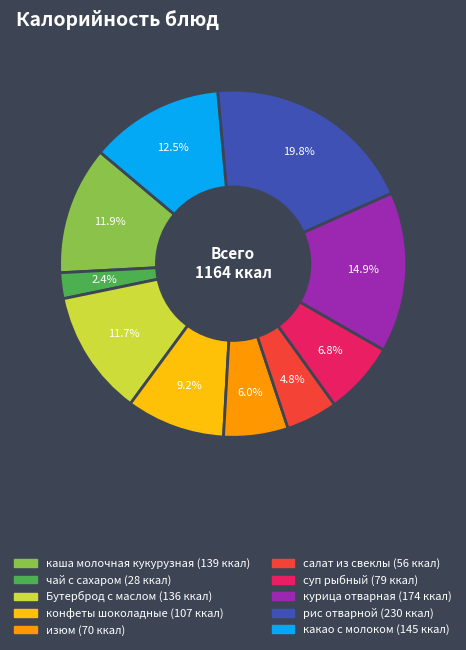

What is the smallest slice in the pie chart?

чай с сахаром